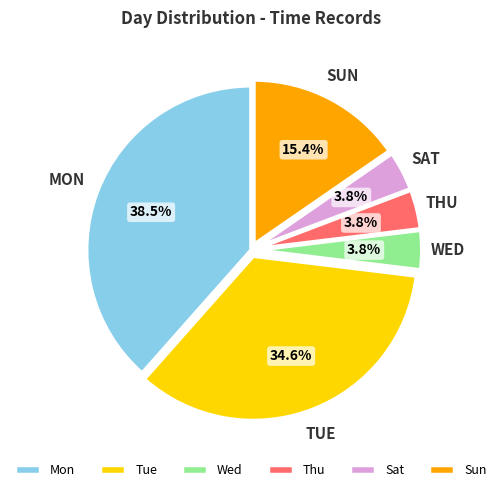

Combined, do Mon and Sun account for over 50%?

Yes